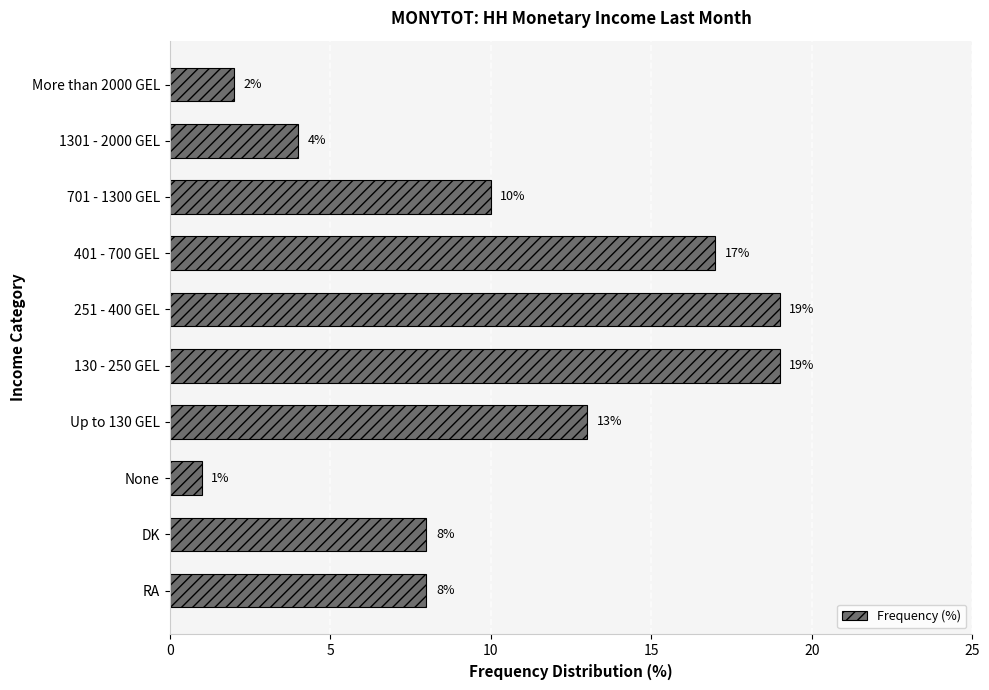

Which has a higher value, 701 - 1300 GEL or 251 - 400 GEL?

251 - 400 GEL